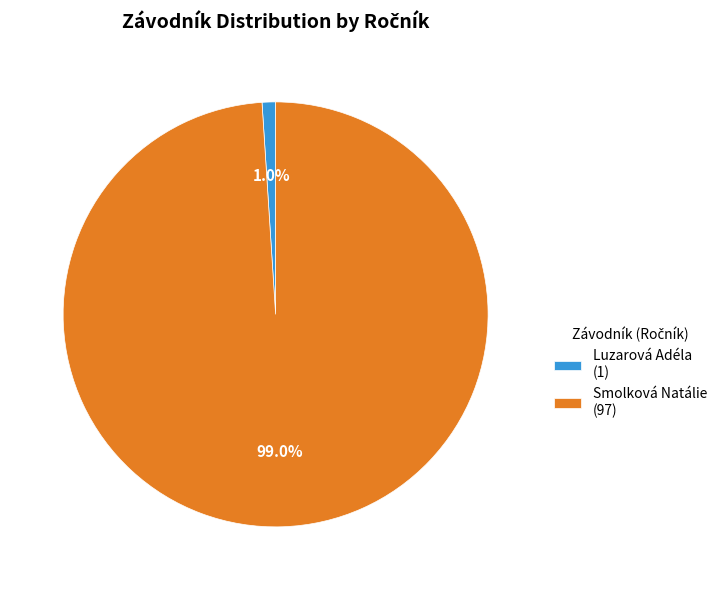

Which slice is the largest?

Smolková Natálie